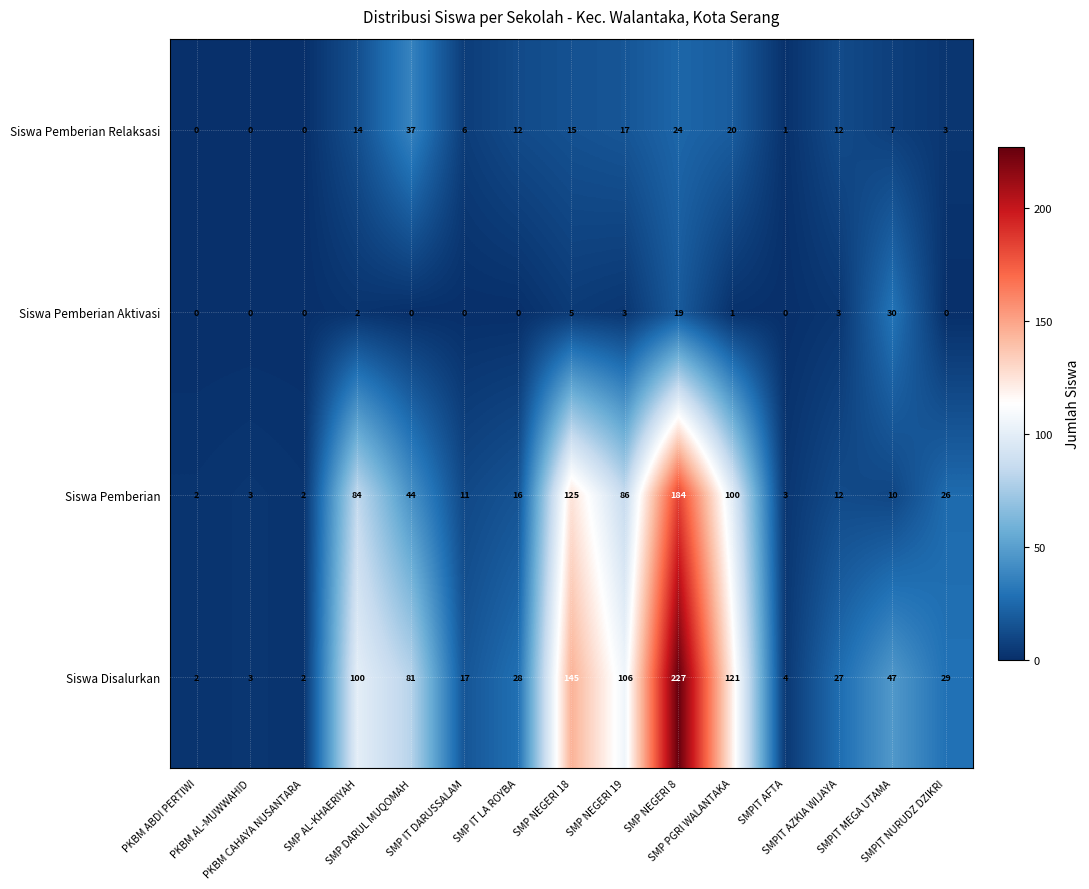

What is the difference between the highest and lowest values at PKBM CAHAYA NUSANTARA?

2